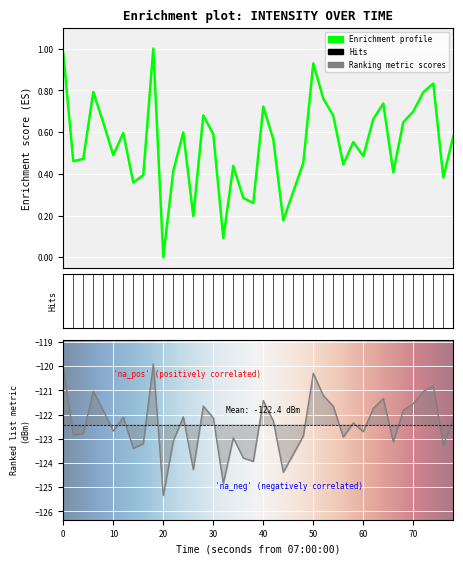

What is the average value?

0.5